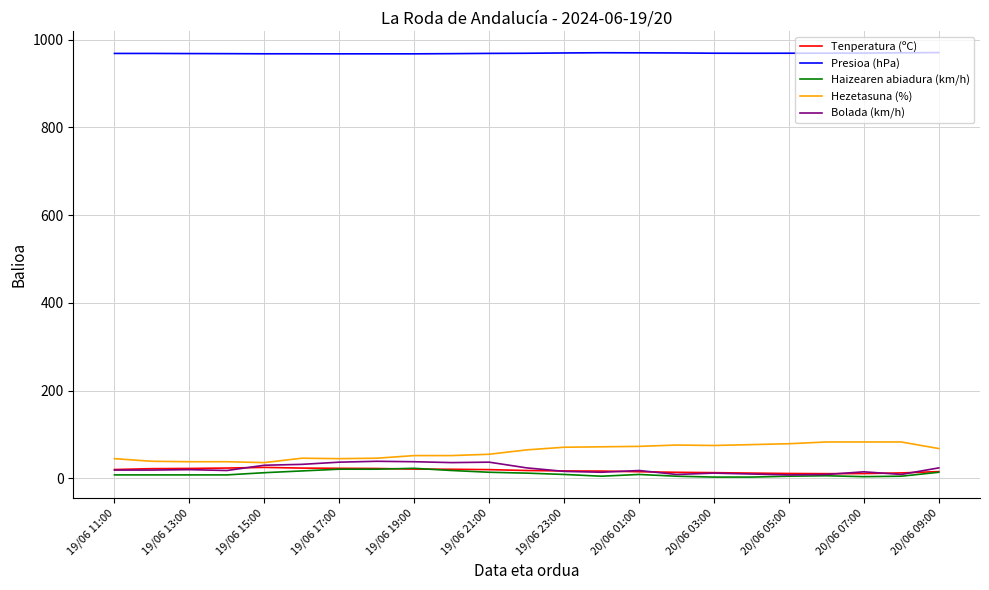

True or false: Bolada (km/h) and Presioa (hPa) intersect in this chart.

False